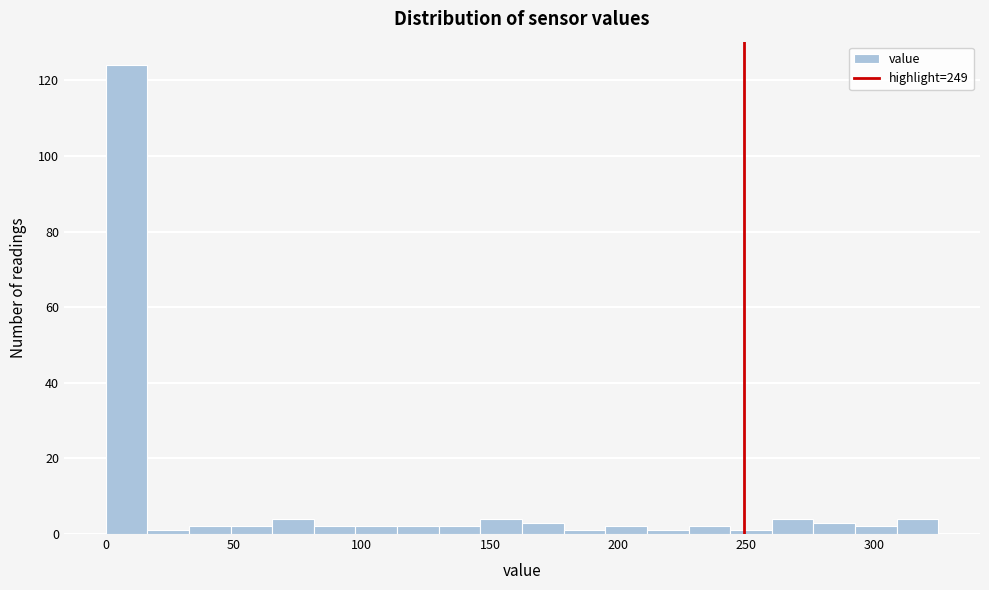

Around what value on the x-axis is the tallest bar? Give the approximate position of its centre, as read against the axis.

10